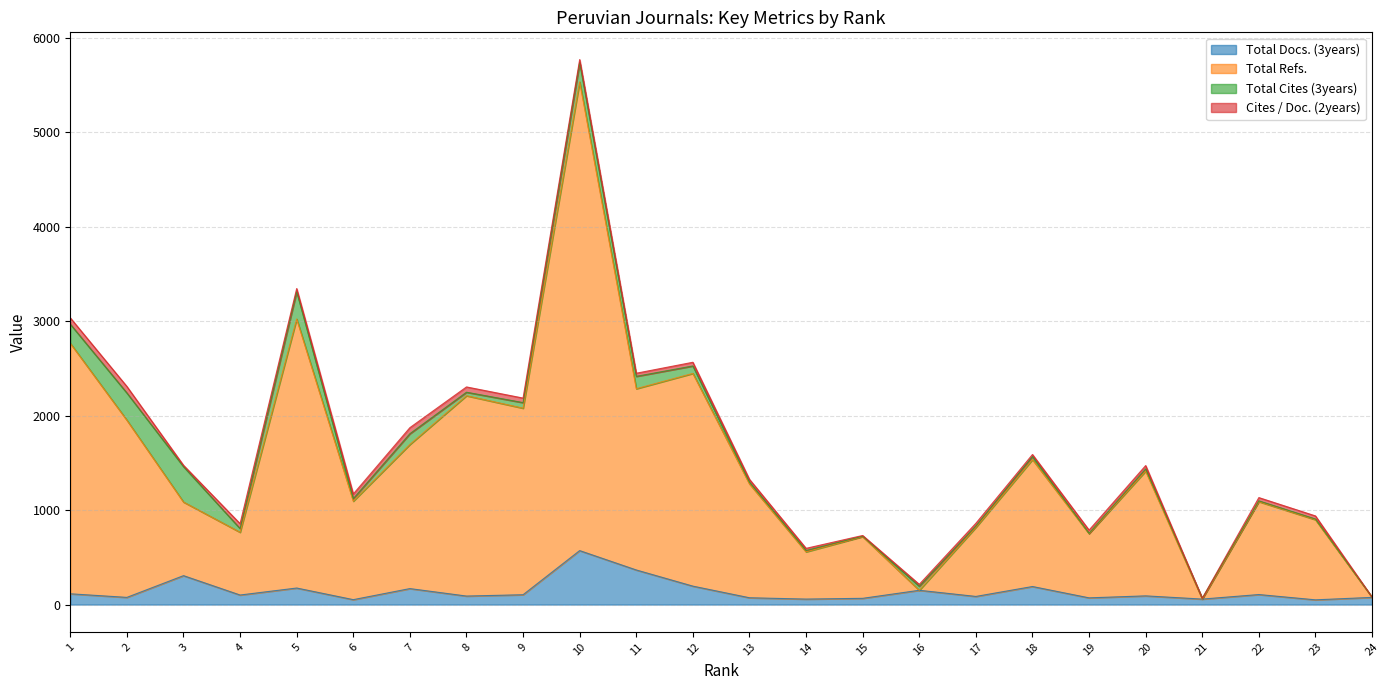

True or false: Total Refs. and Total Docs. (3years) intersect in this chart.

False